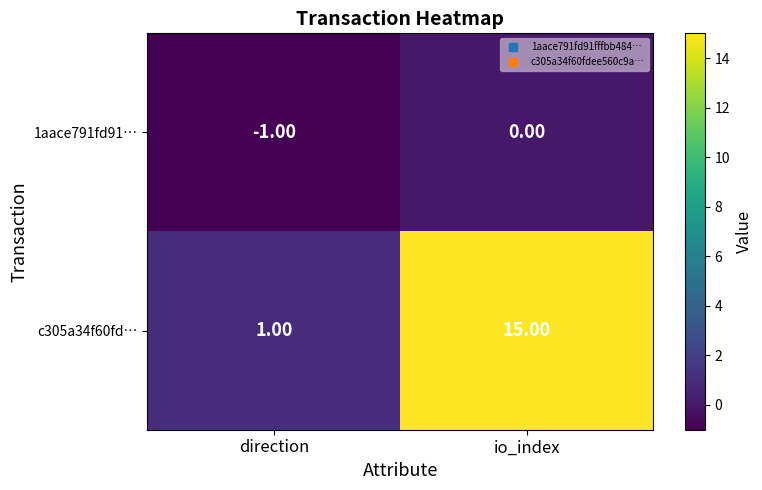

Which series has the largest range (max minus min)?

c305a34f60fd…